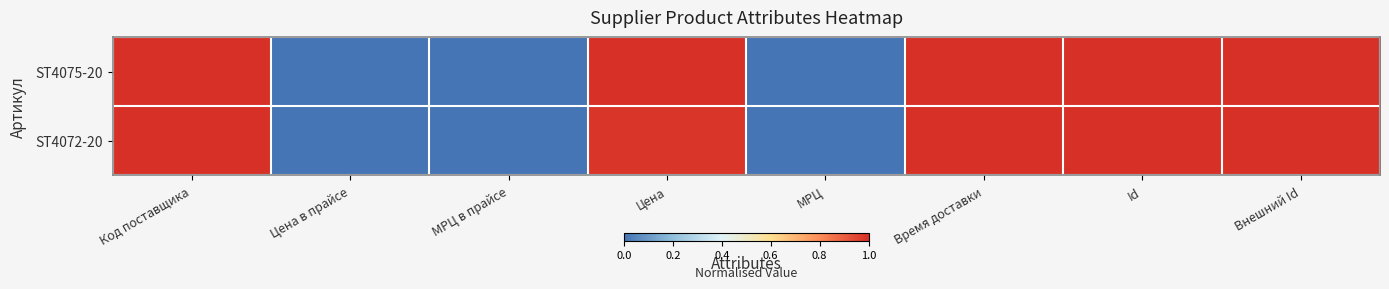

Reading right to left, transcribe all the data shown in this chart.

ST4075-20: Внешний Id=1.0	Id=1.0	Время доставки=1.0	МРЦ=0.0	Цена=1.0	МРЦ в прайсе=0.0	Цена в прайсе=0.0	Код поставщика=1.0
ST4072-20: Внешний Id=1.0	Id=1.0	Время доставки=1.0	МРЦ=0.0	Цена=1.0	МРЦ в прайсе=0.0	Цена в прайсе=0.0	Код поставщика=1.0